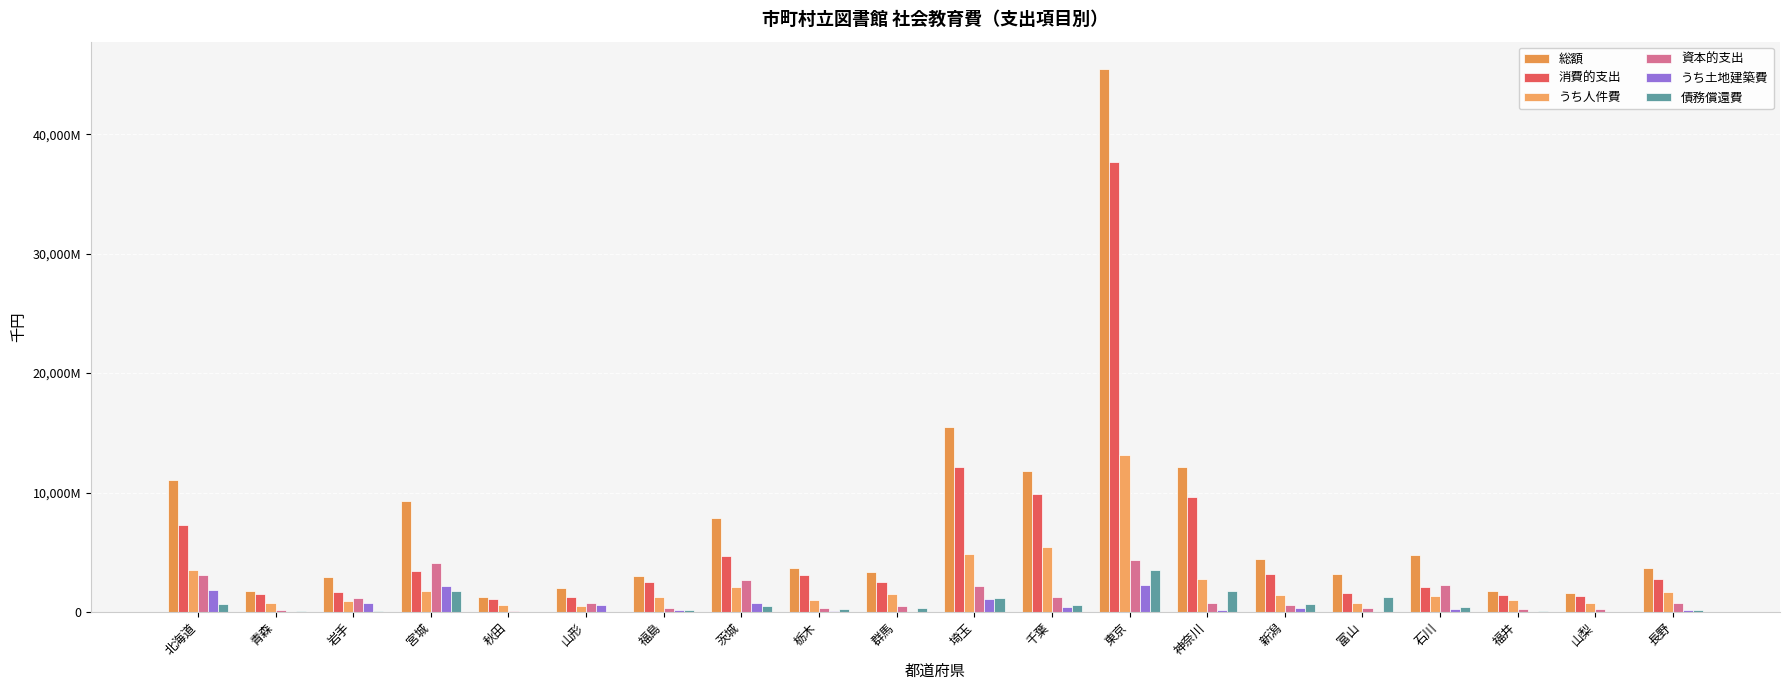

Are the bars grouped side by side (vs. stacked)?

Yes